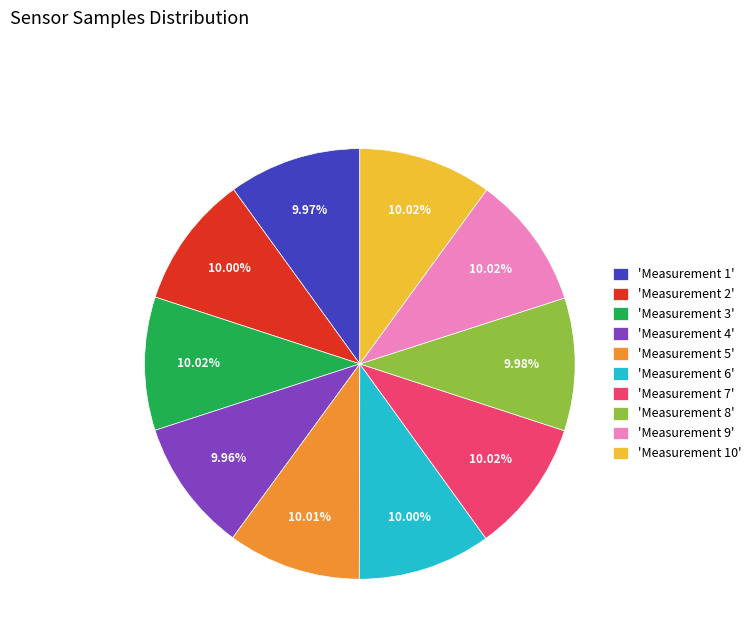

Is there a majority slice in this chart?

No